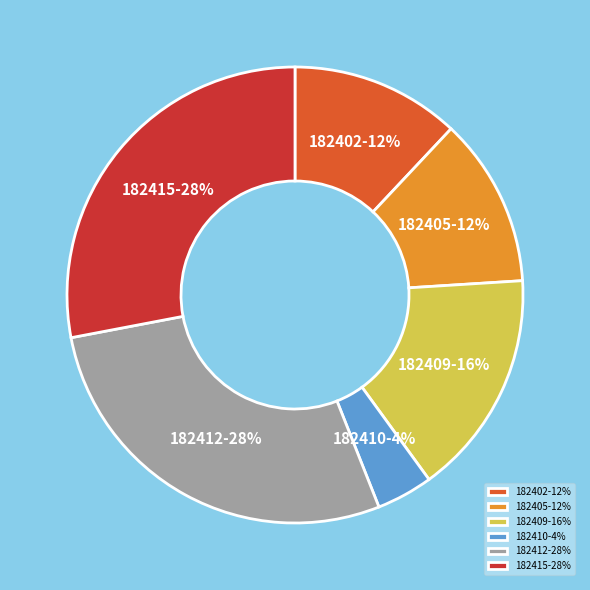

To the nearest percent, what percentage of the pie is 182409?

16%